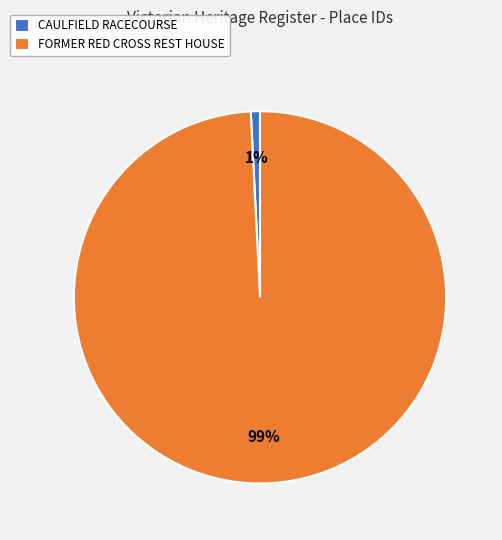

To the nearest percent, what portion does CAULFIELD RACECOURSE represent?

1%